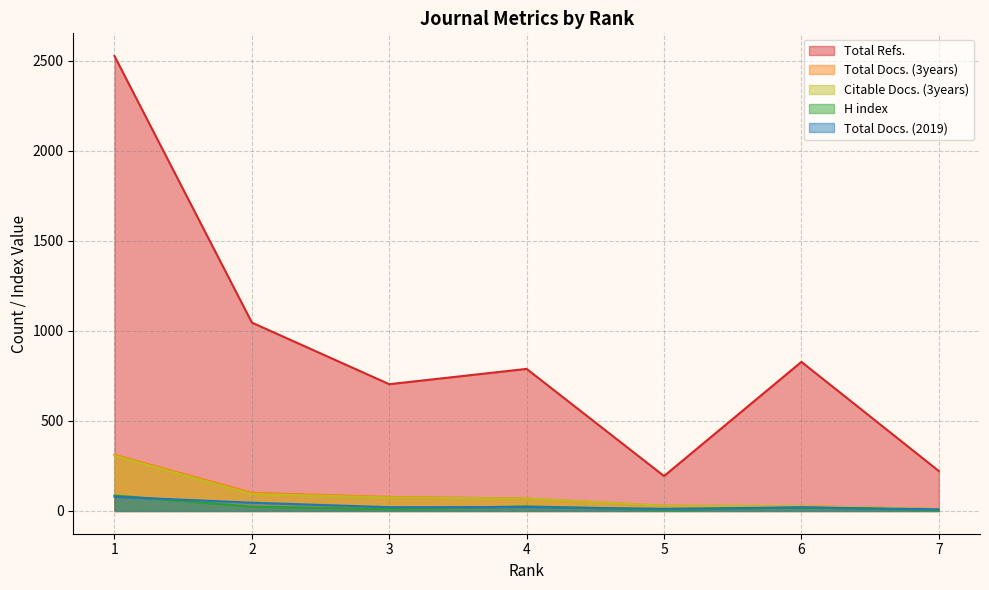

In H index, how many points are lower than both neighbors (excluding endpoints)?

2